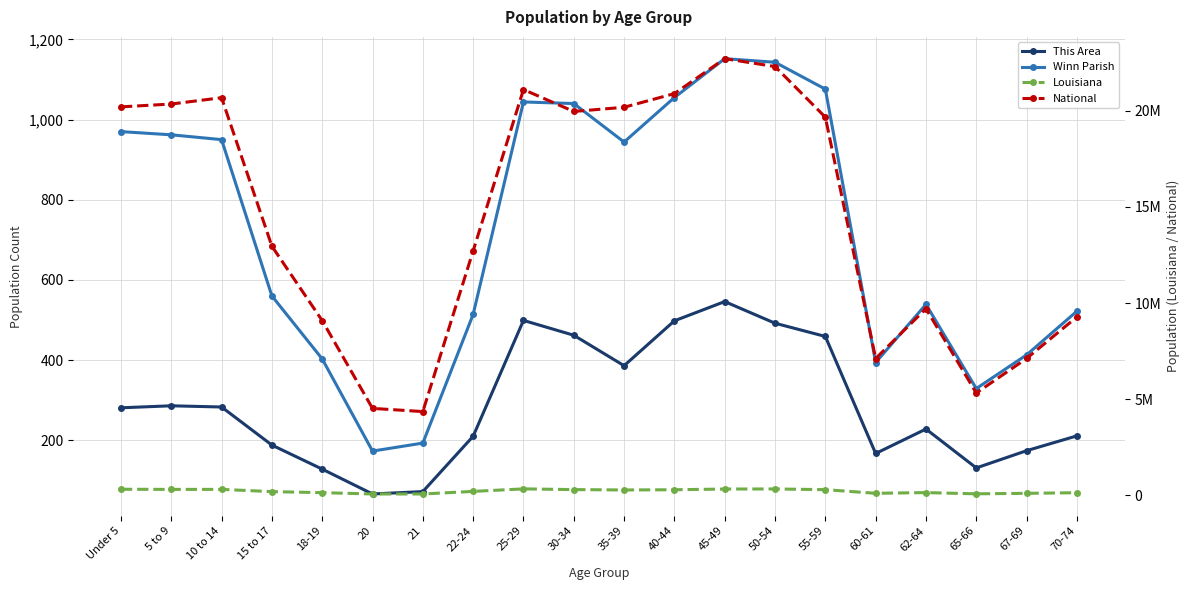

How many data points in Winn Parish are less than 944?

10